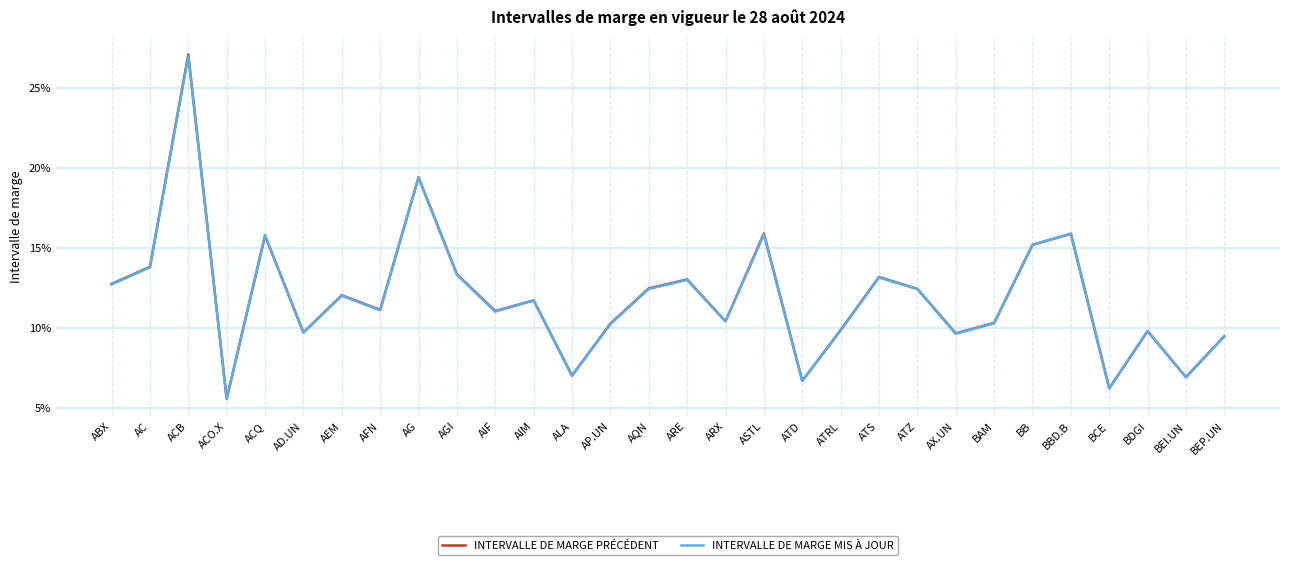

List the labels in order of INTERVALLE DE MARGE PRÉCÉDENT value, largest first.

ACB, AG, ASTL, BBD.B, ACQ, BB, AC, AGI, ATS, ARE, ABX, AQN, ATZ, AEM, AIM, AFN, AIF, ARX, BAM, AP.UN, ATRL, BDGI, AD.UN, AX.UN, BEP.UN, ALA, BEI.UN, ATD, BCE, ACO.X